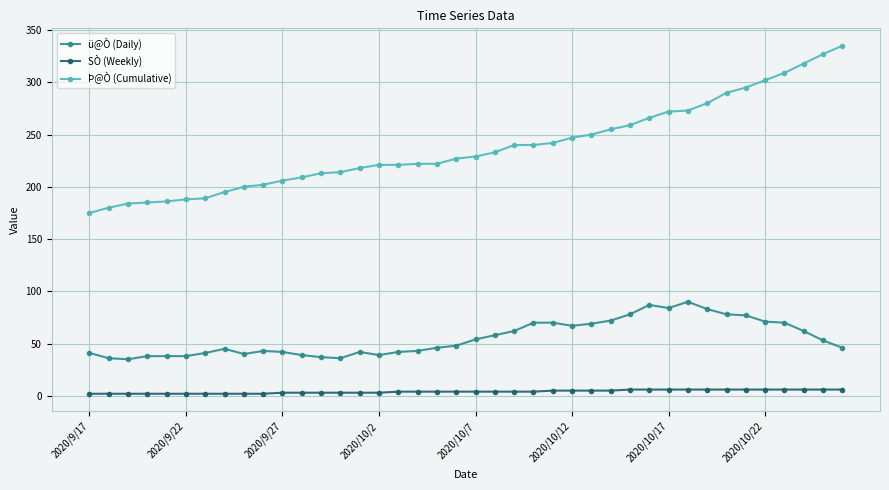

Which series has the largest range (max minus min)?

Þ@Ò (Cumulative)